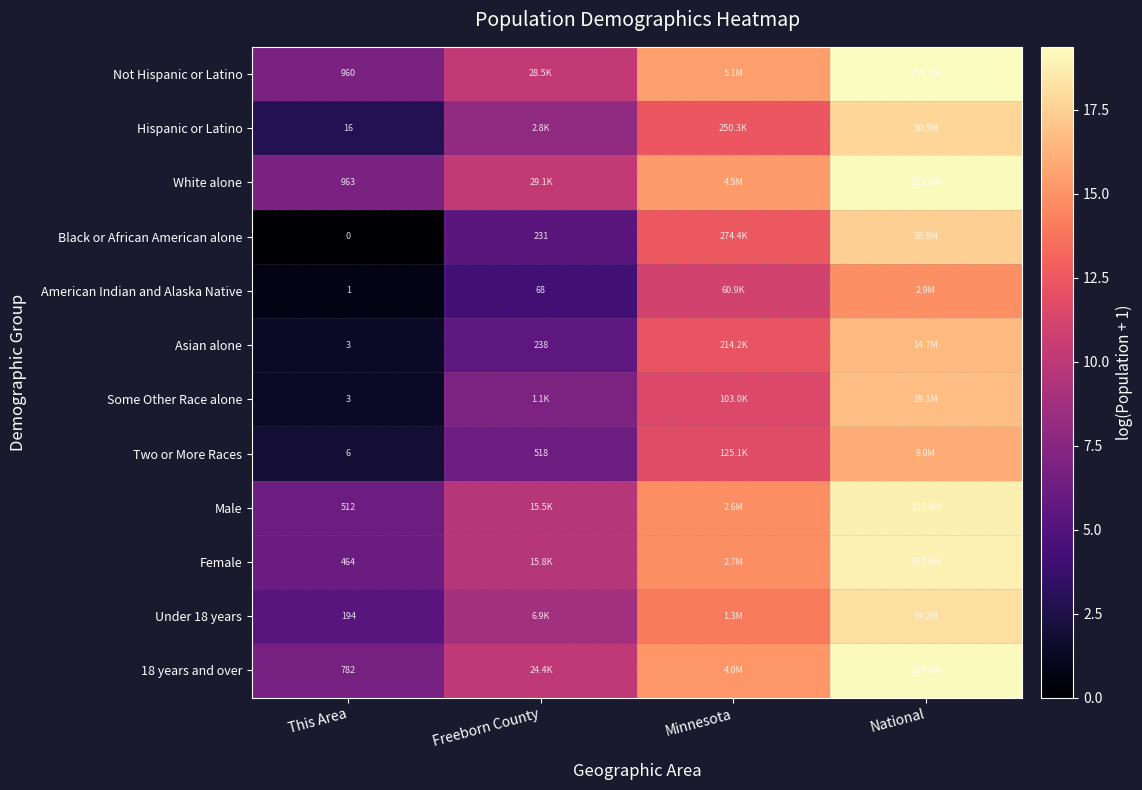

The value of White alone at This Area is 6.9. True or false?

True